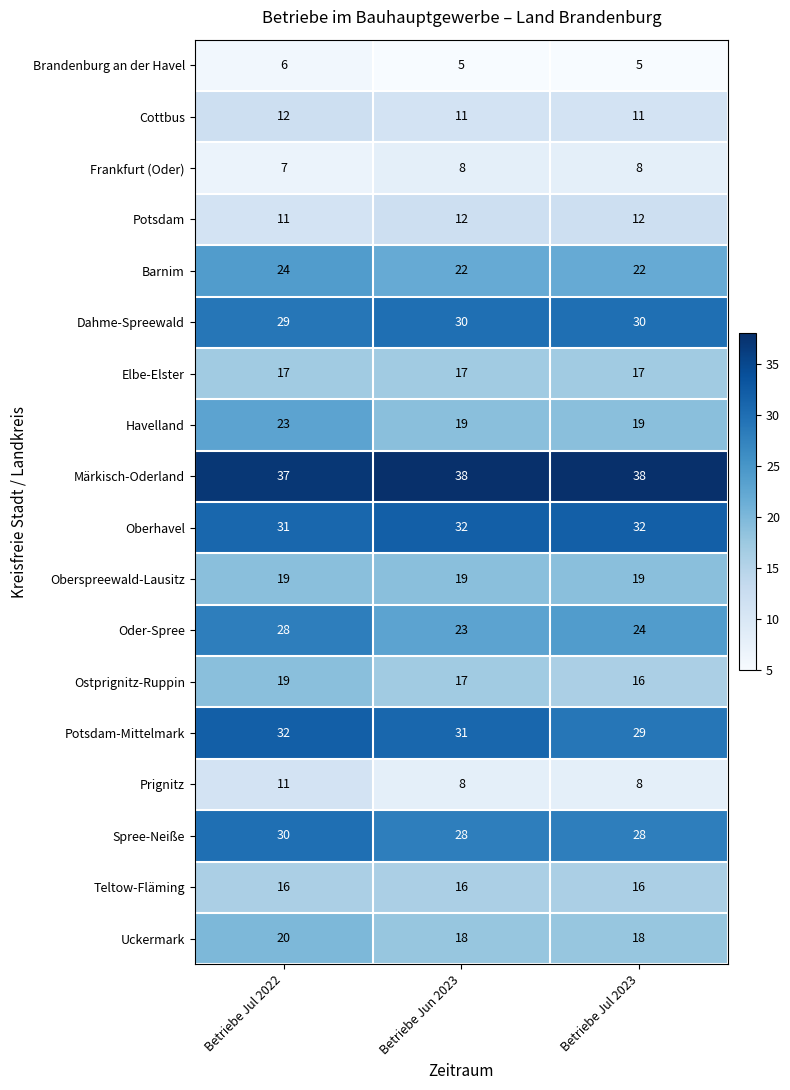

Which series has the largest total across all categories?

Märkisch-Oderland